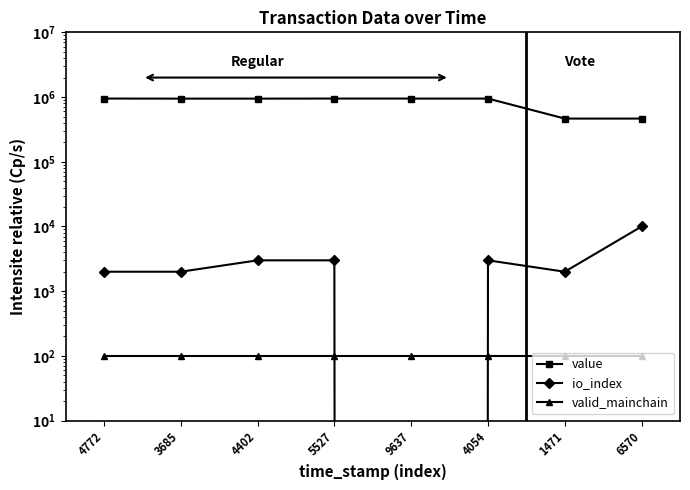

Is it true that value equals 1297824.2 at 5527?

False